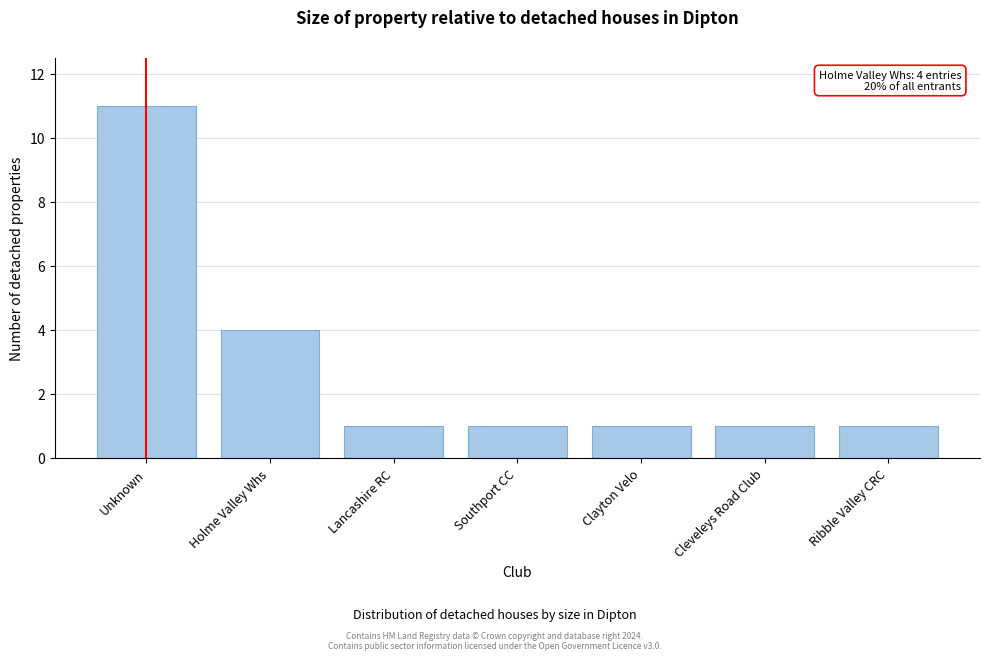

Reading left to right, extract all data points from this chart.

11	4	1	1	1	1	1